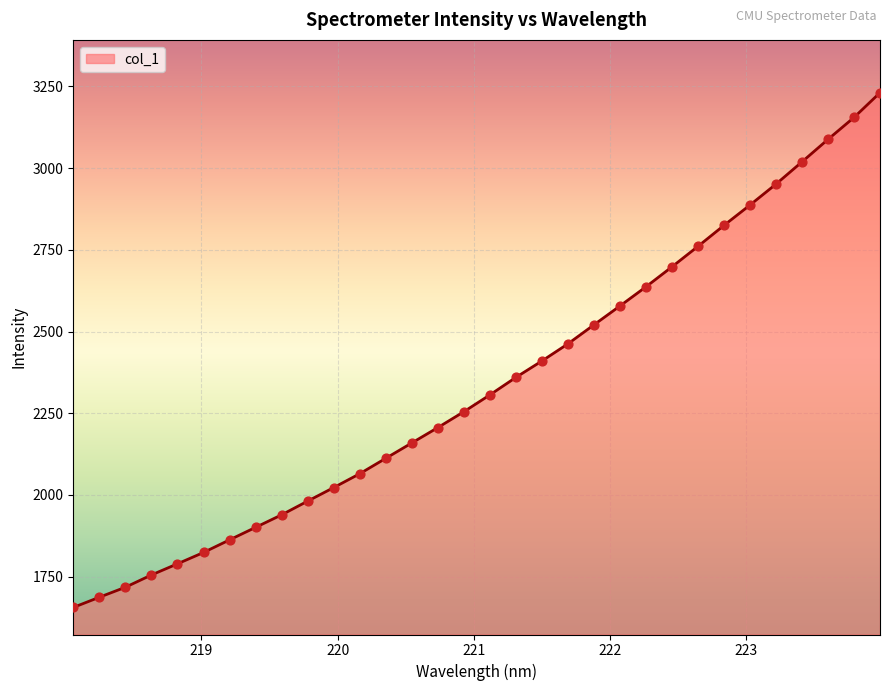

What is the maximum value shown in the chart?

3231.1